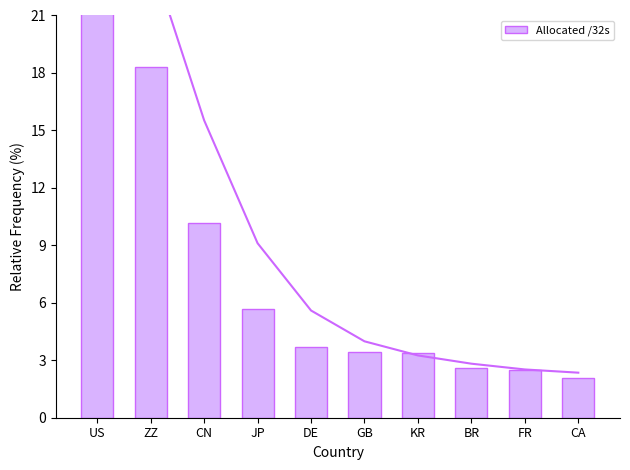

How many distinct data groups are displayed?

1